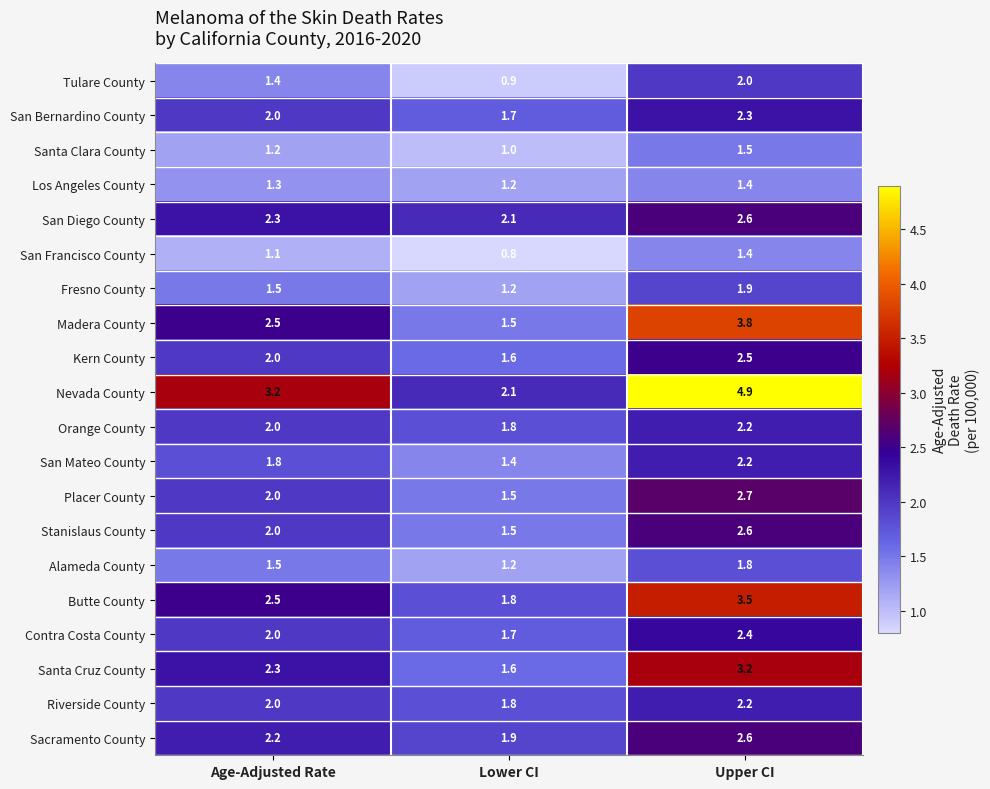

The Riverside County series shows 2.2 at Upper CI. True or false?

True